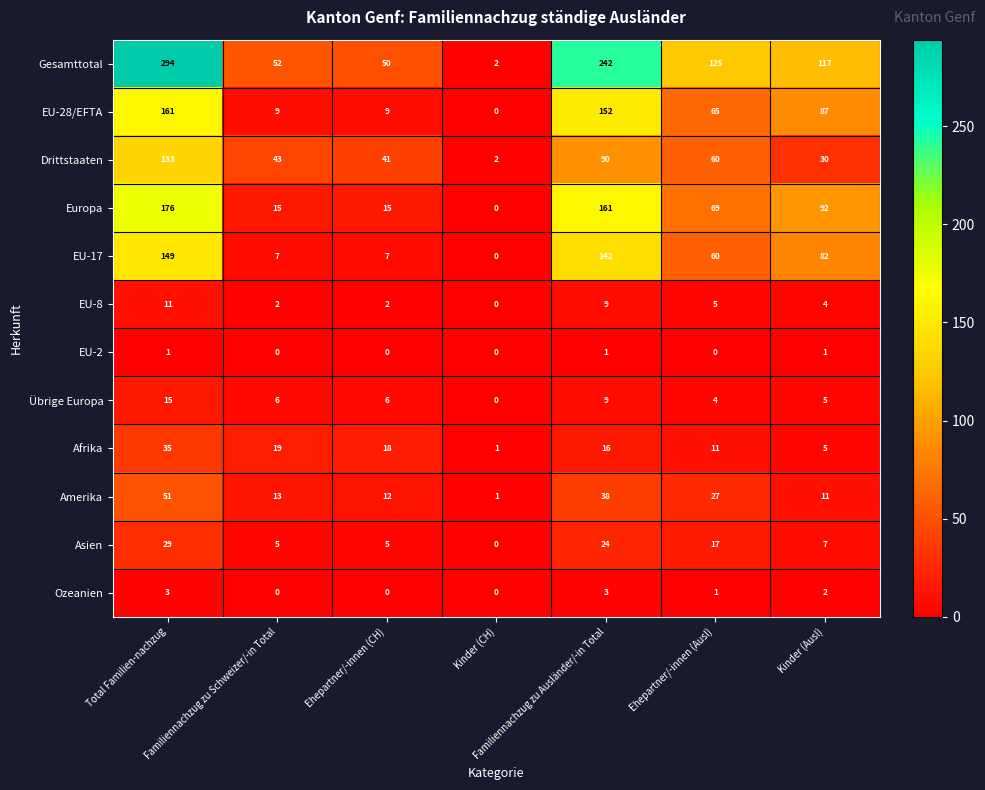

What is the difference between the maximum and minimum values in the Asien series?

29